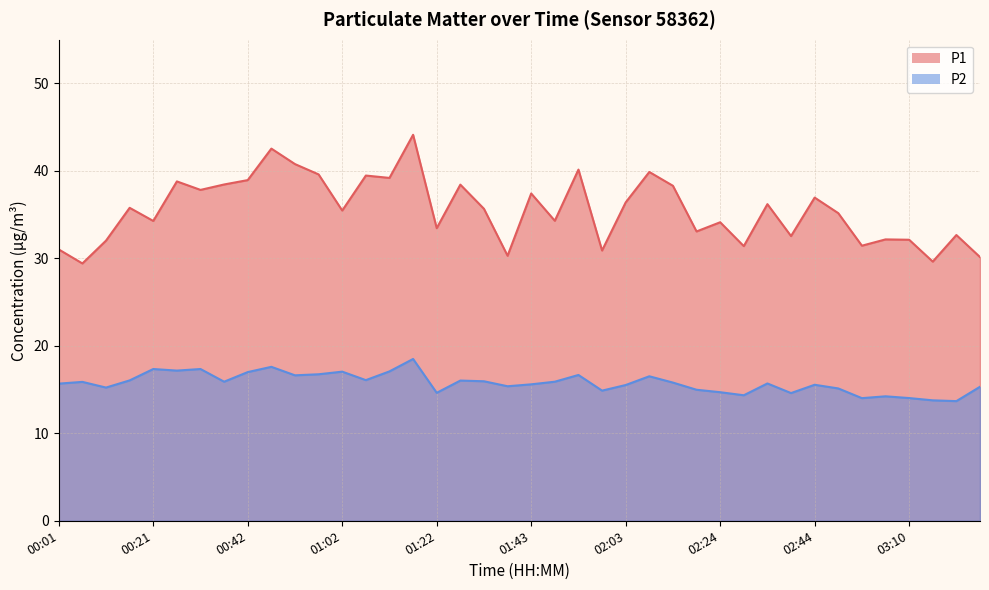

True or false: P2 and P1 intersect in this chart.

False